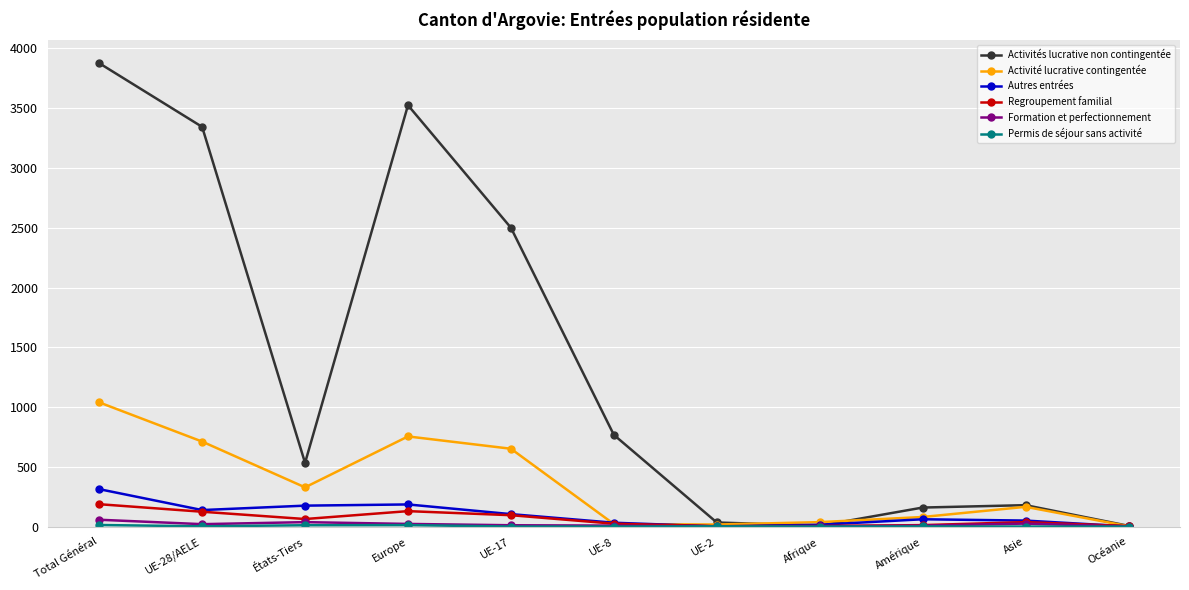

How many lines are shown in the chart?

6